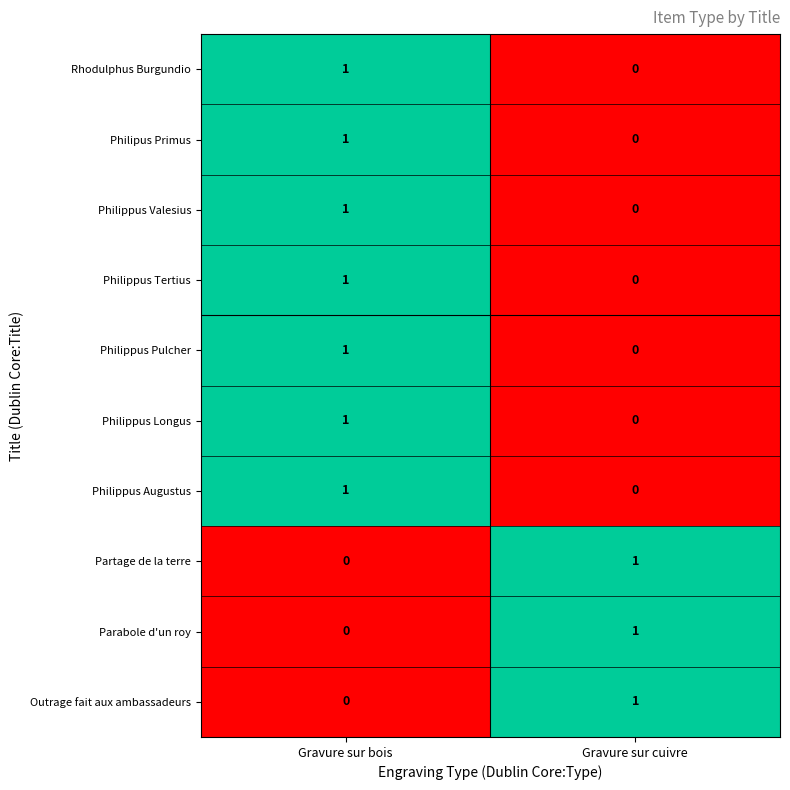

At which label does Philippus Valesius reach its peak?

Gravure sur bois